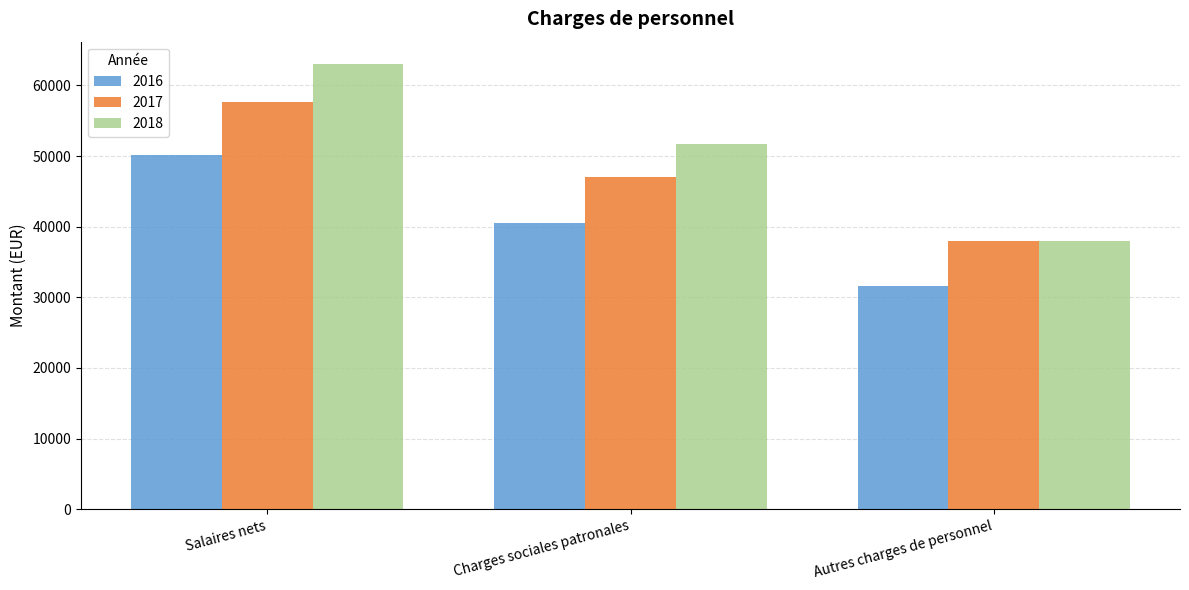

The value of 2017 at Charges sociales patronales is 74029.4. True or false?

False